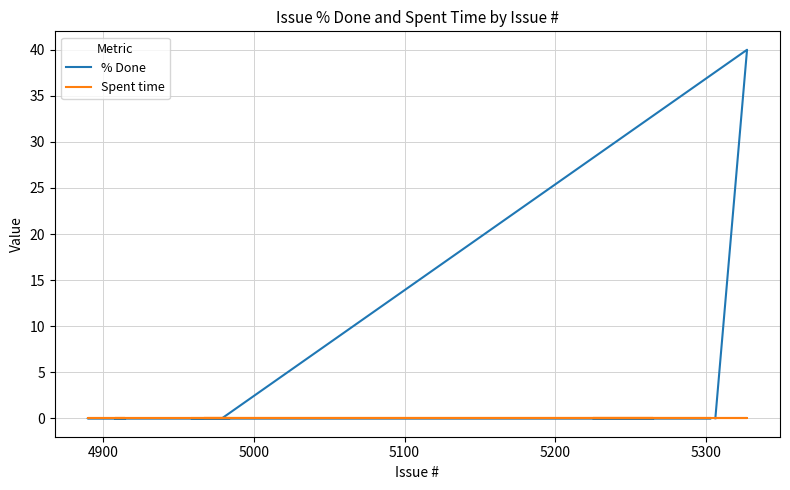

How many lines are shown in the chart?

2